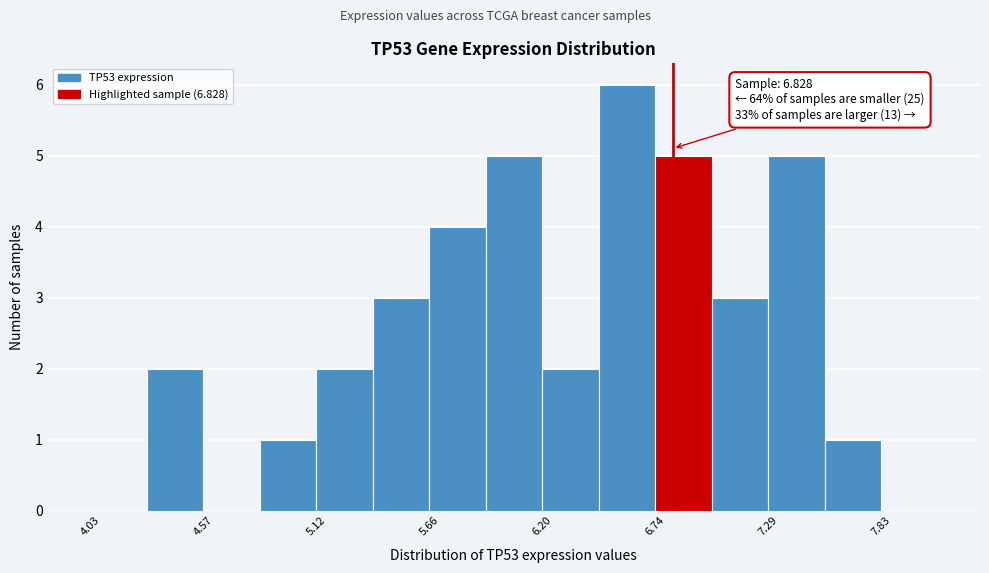

Around what value on the x-axis is the tallest bar? Give the approximate position of its centre, as read against the axis.

6.6